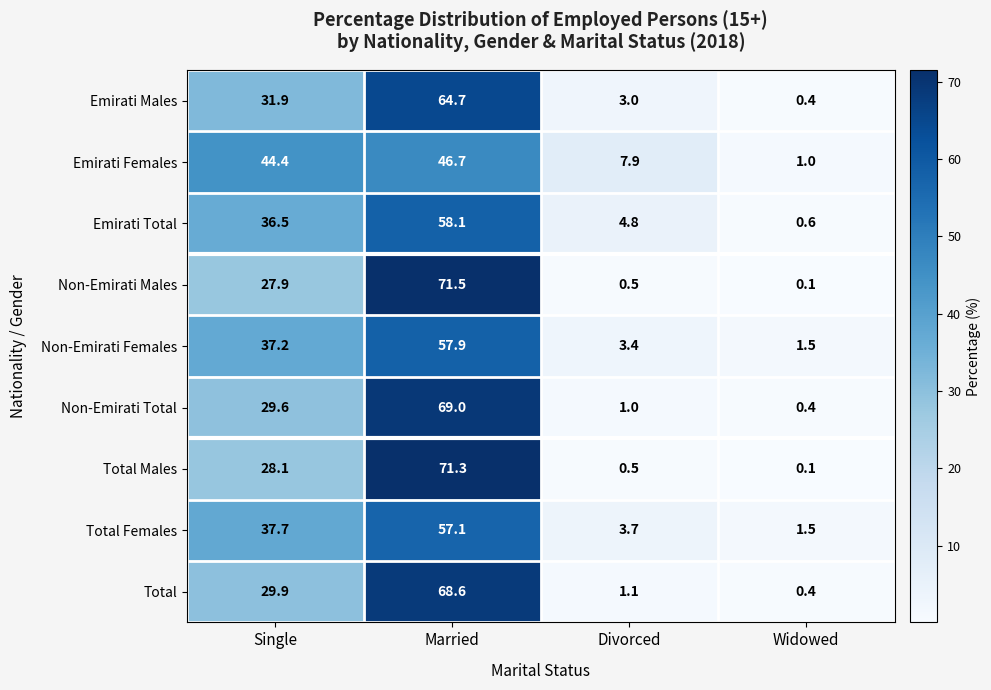

List the series in order of their peak value, highest first.

Non-Emirati Males, Total Males, Non-Emirati Total, Total, Emirati Males, Emirati Total, Non-Emirati Females, Total Females, Emirati Females